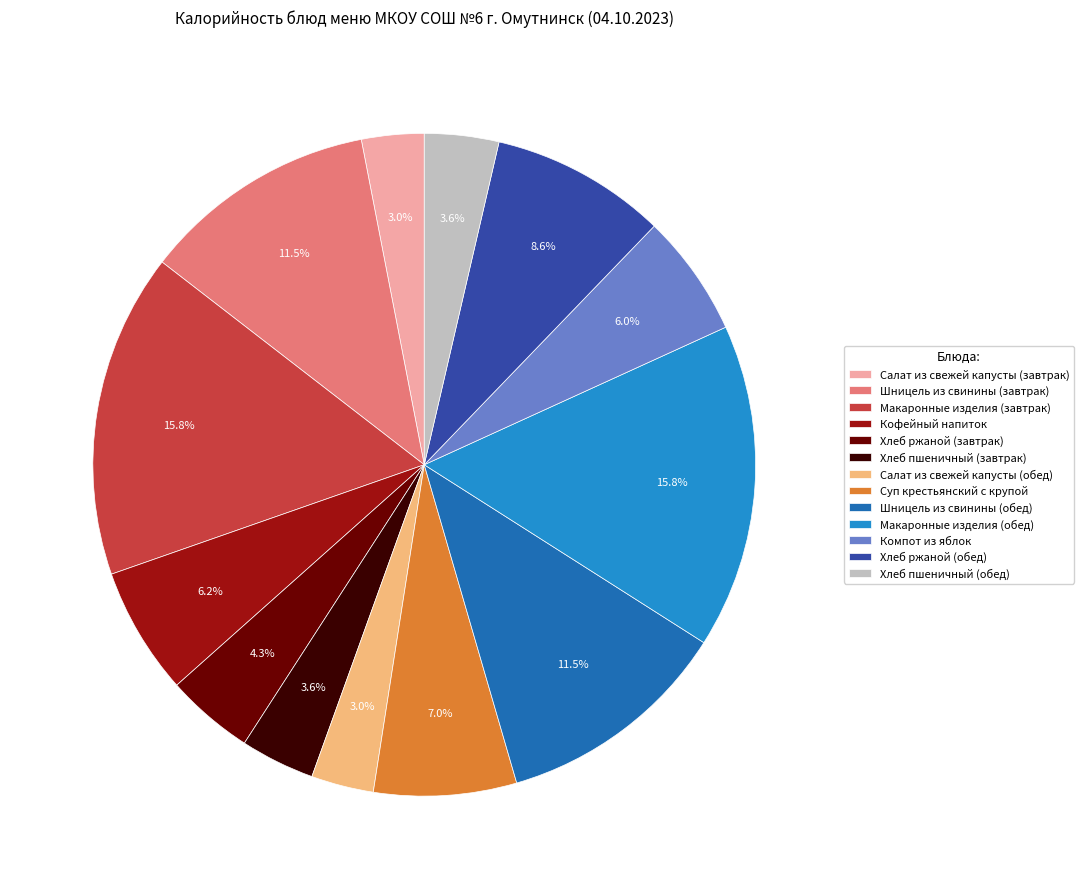

How many slices are in this pie chart?

13